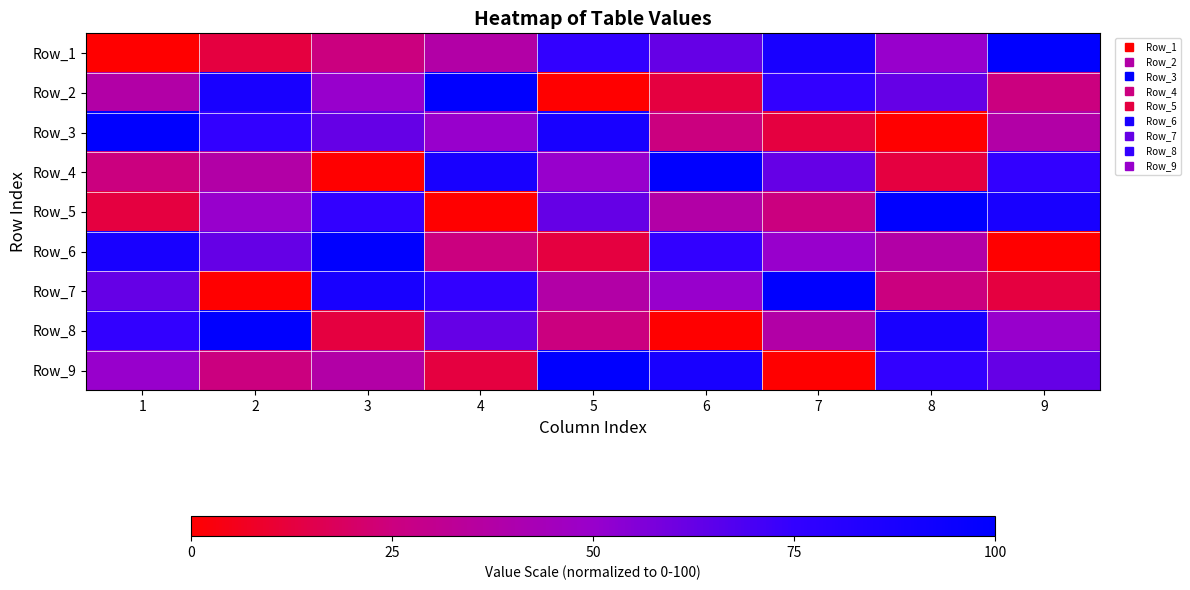

Rank the series by their maximum value, from lowest to highest.

Row_1, Row_2, Row_3, Row_4, Row_5, Row_6, Row_7, Row_8, Row_9